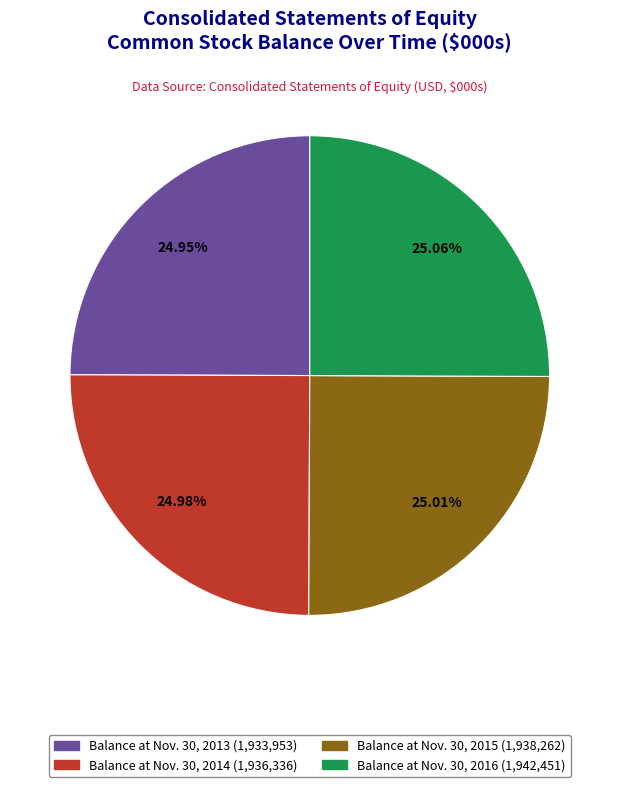

Is the sum of Balance at Nov. 30, 2013 and Balance at Nov. 30, 2016 greater than half?

Yes